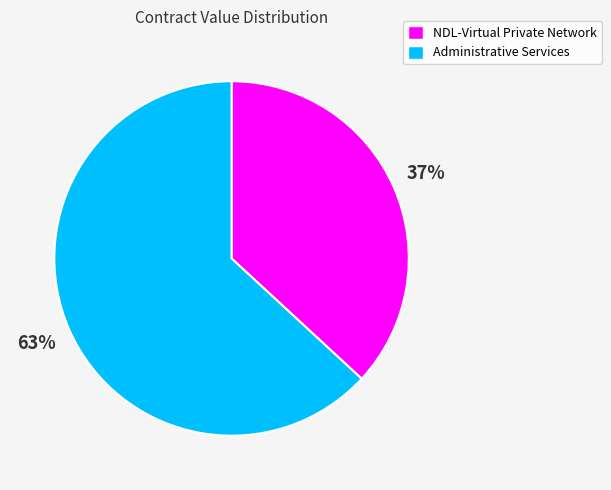

How many slices are in this pie chart?

2